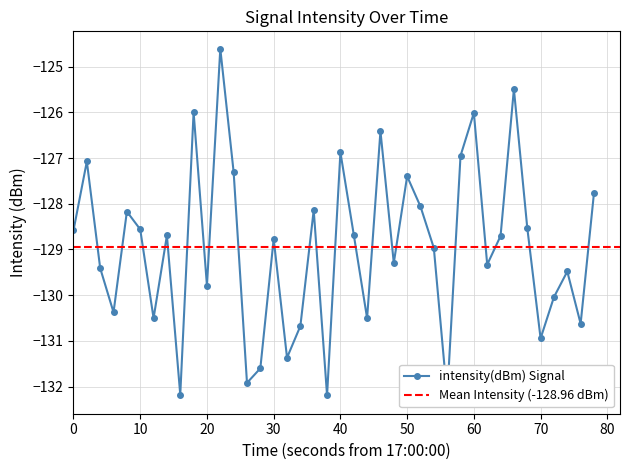

How many points are higher than both their immediate neighbors (excluding endpoints)?

13